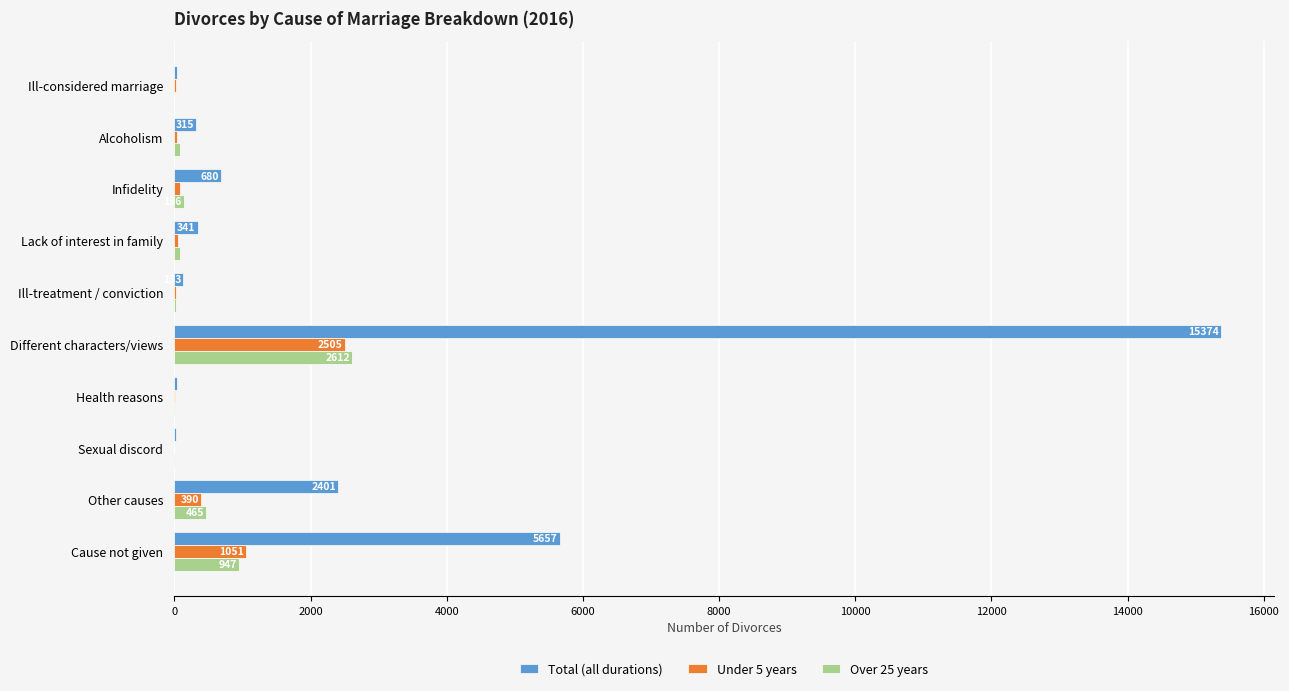

Which category has the highest value across all series?

Different characters/views